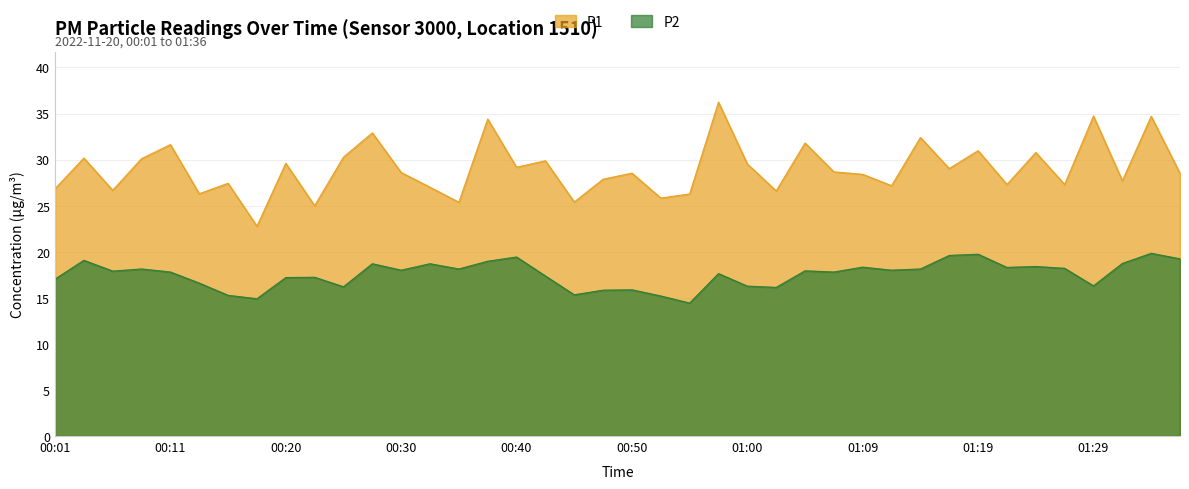

What is the average value of the P1 series?

29.0